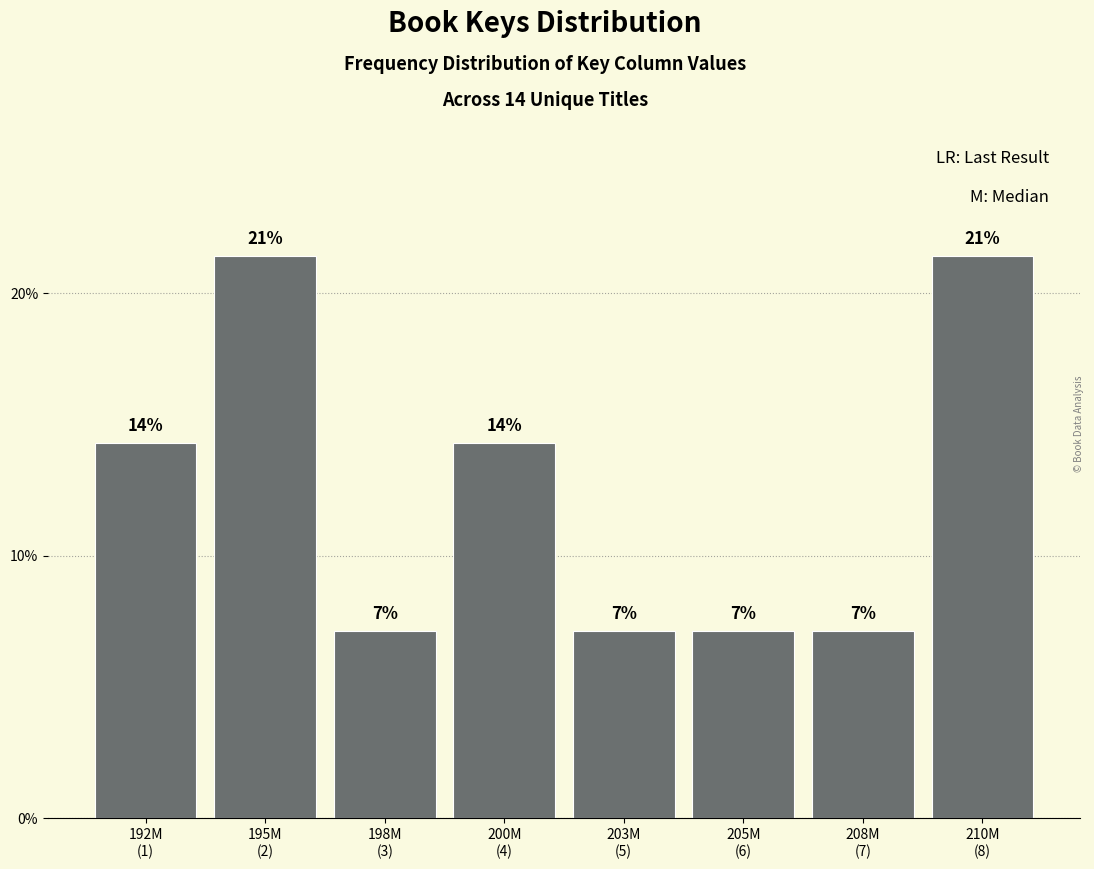

Does the chart contain any negative values?

No